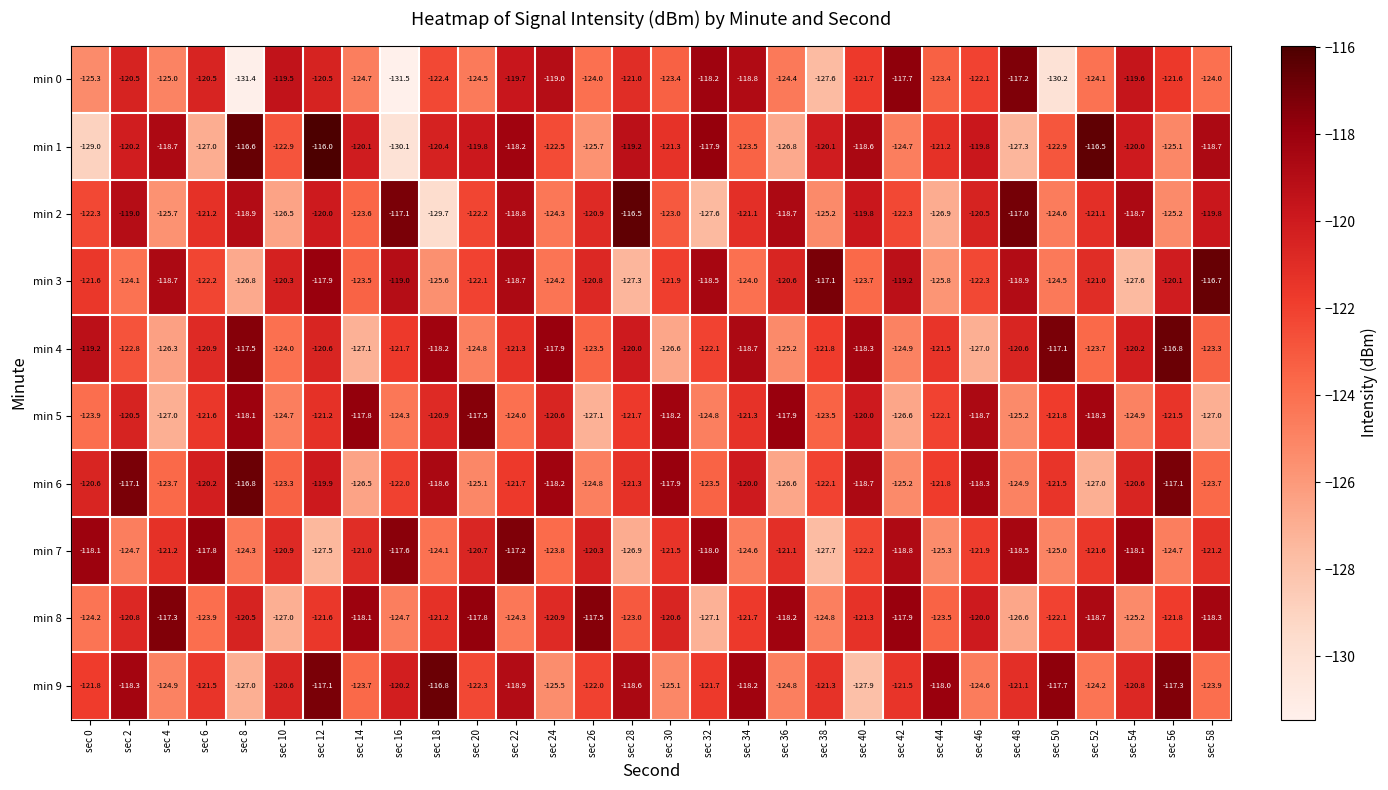

Read the min 2 value at sec 30.

-123.0